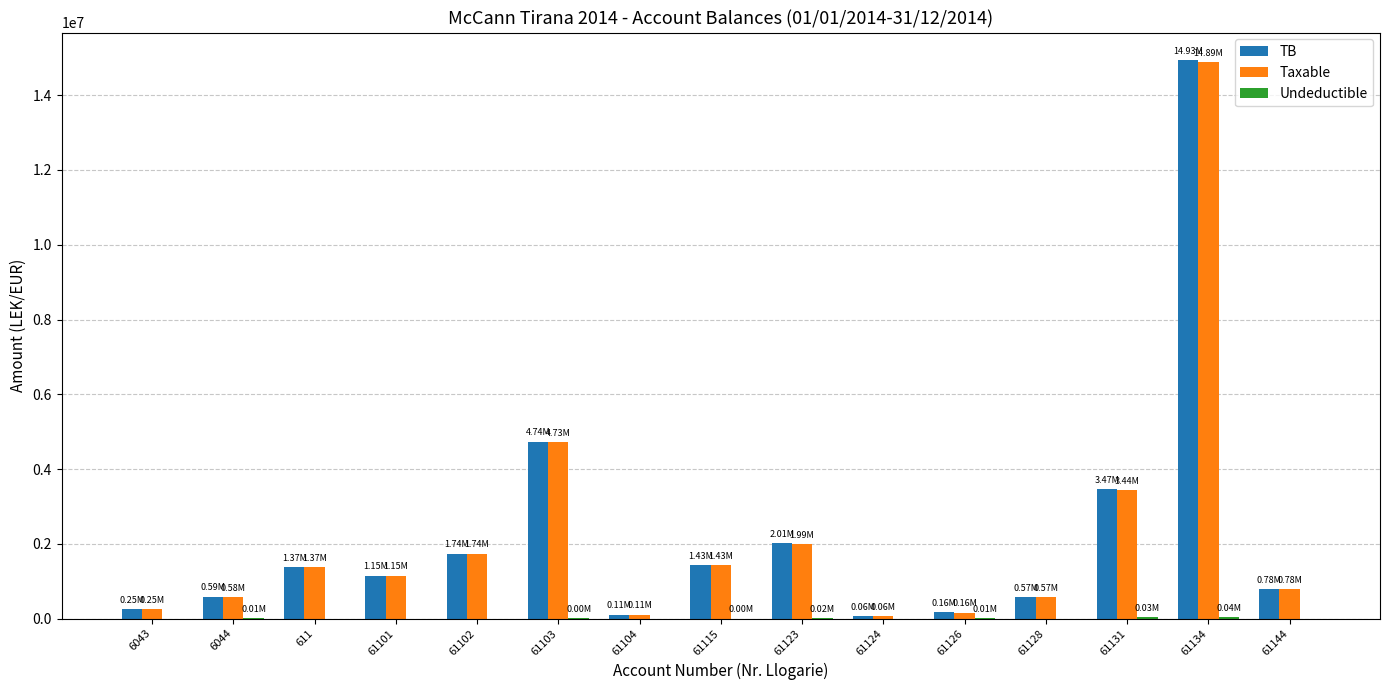

At which category is the sum across all series the highest?

61134